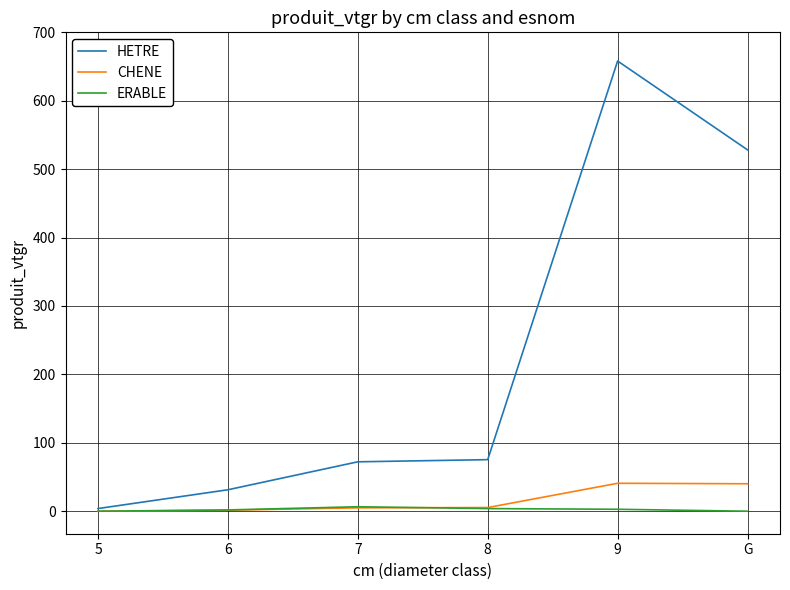

What is the greatest value displayed?

658.1